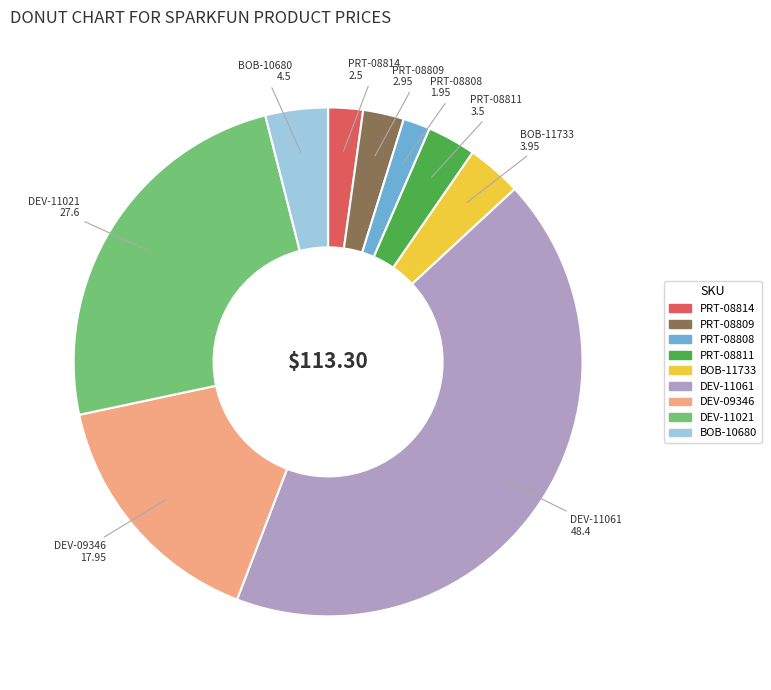

What is the largest slice in the pie chart?

DEV-11061